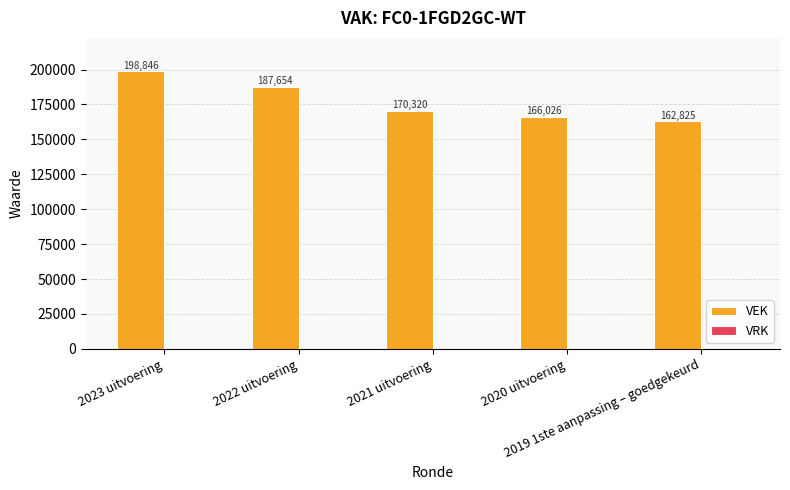

How many data points are less than 170320?

2